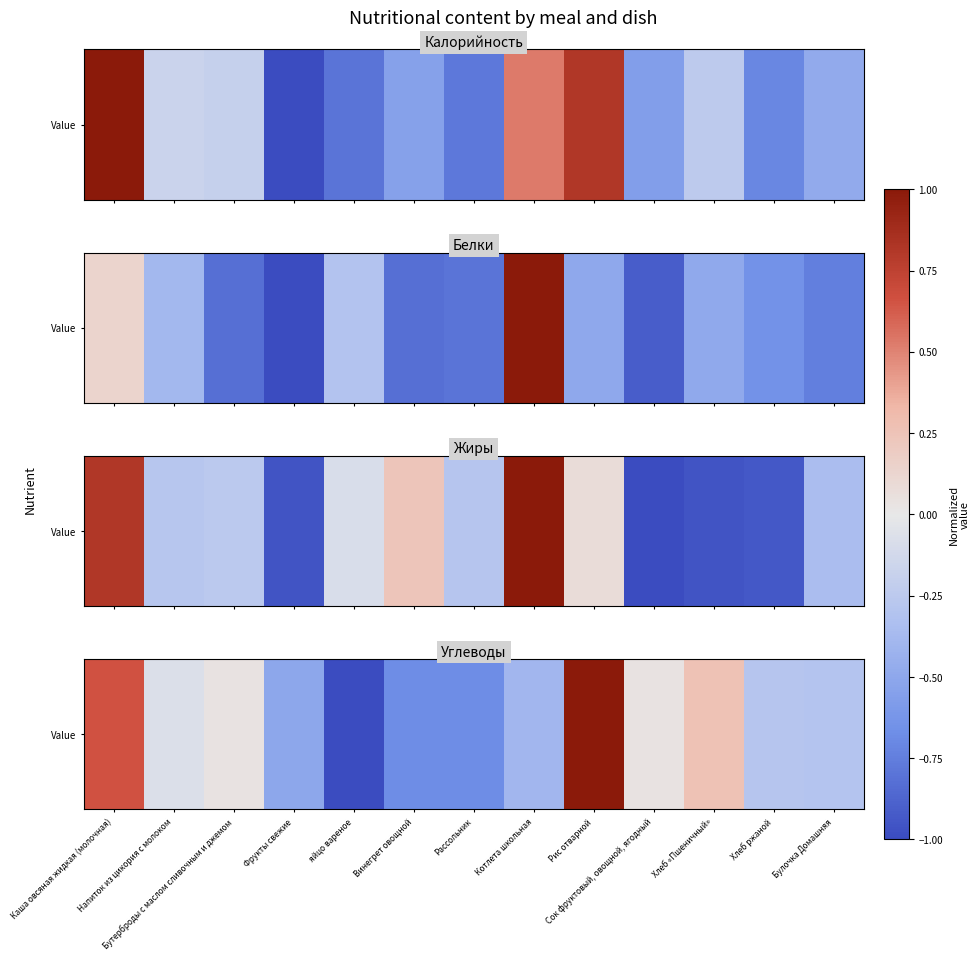

How many data points are less than 0?

8